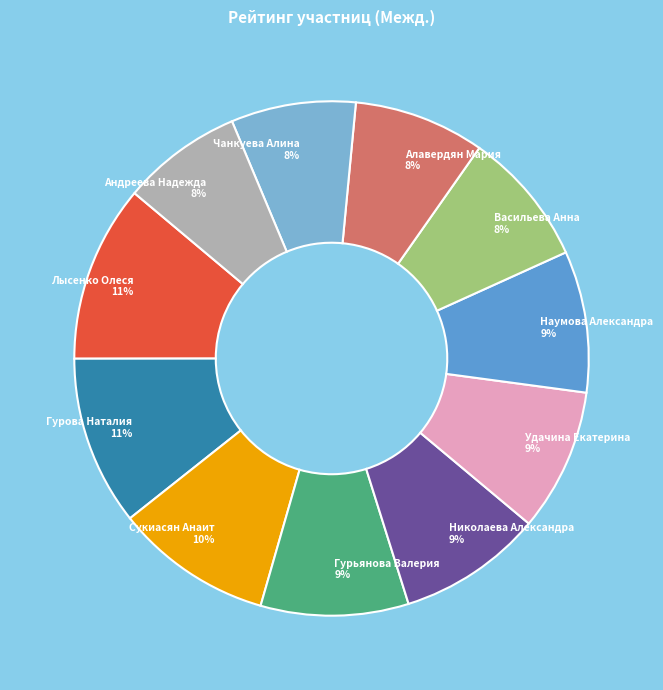

Do Лысенко Олеся and Алавердян Мария together represent more than half of the pie?

No